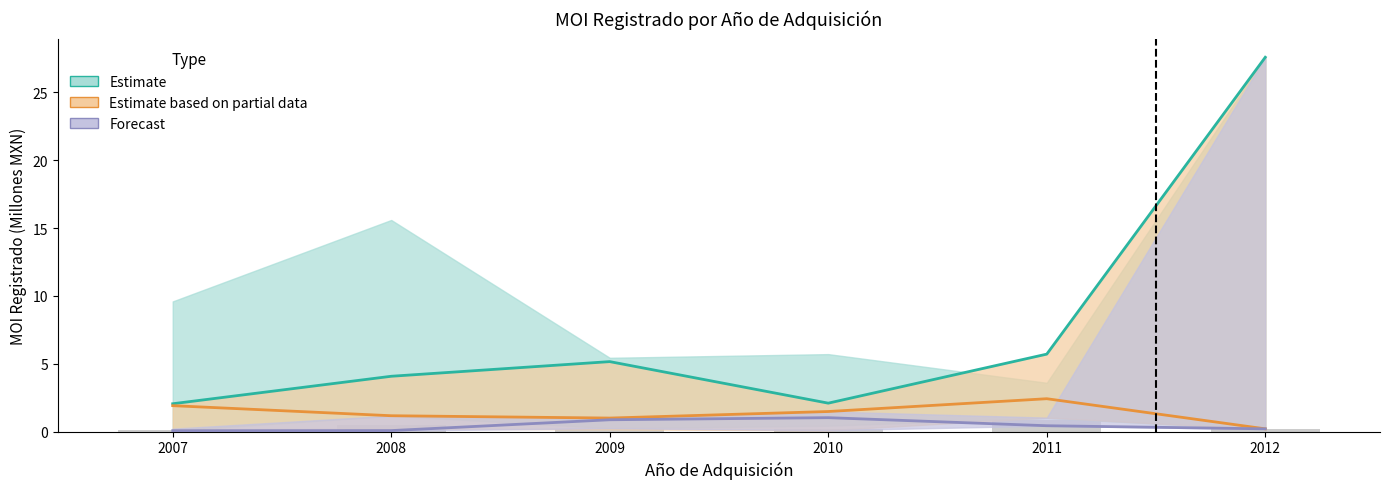

At which label does Estimate based on partial data first exceed 1?

2007